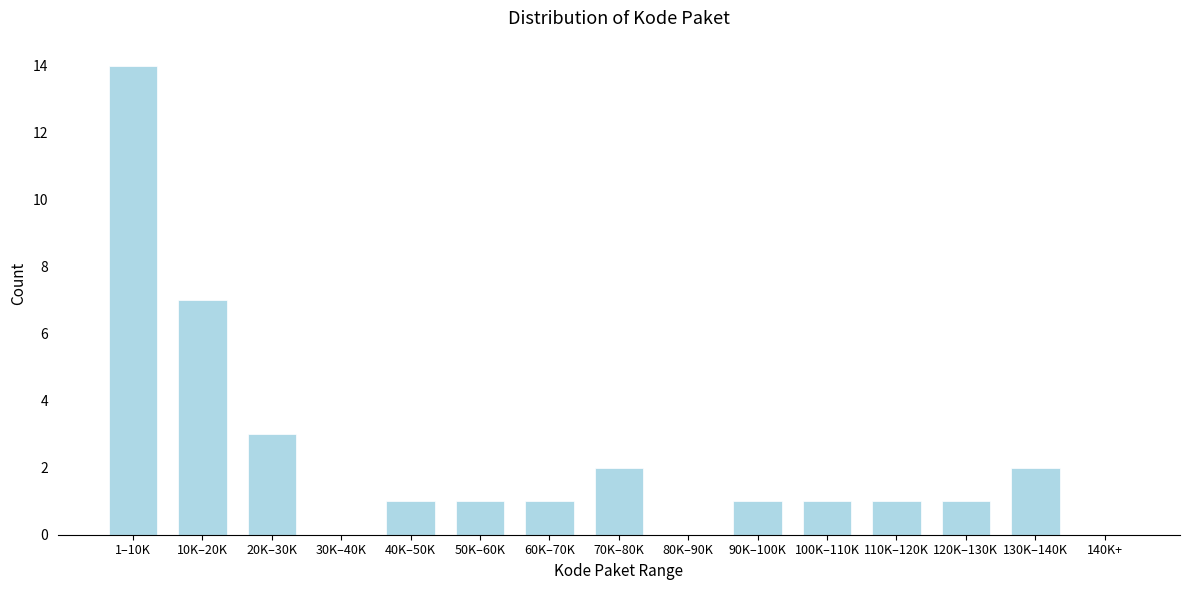

Is it true that the value at 10K–20K is 3?

False